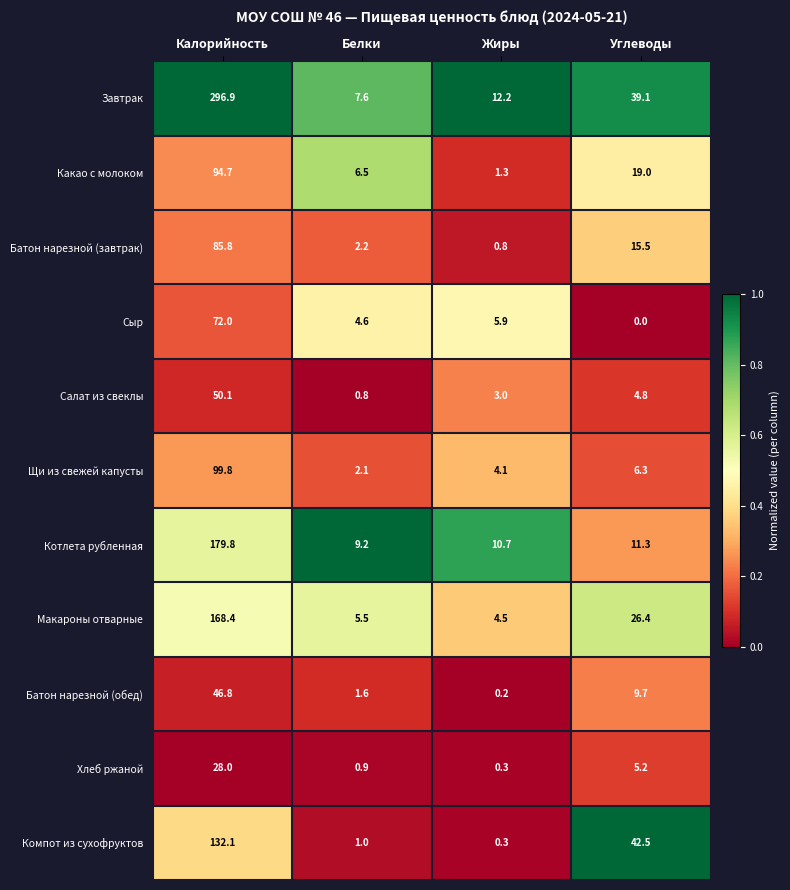

What is the difference between the second highest and second lowest values in the Завтрак series?

26.9